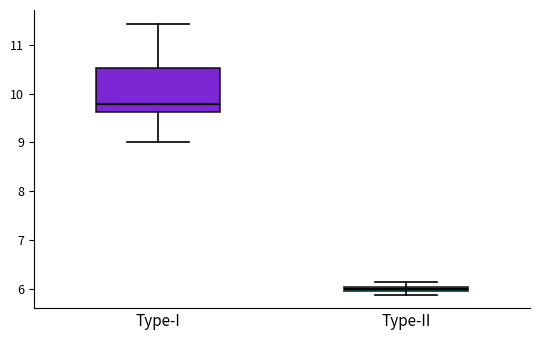

Comparing the boxes themselves (not the whiskers), which one is the tallest?

Type-I